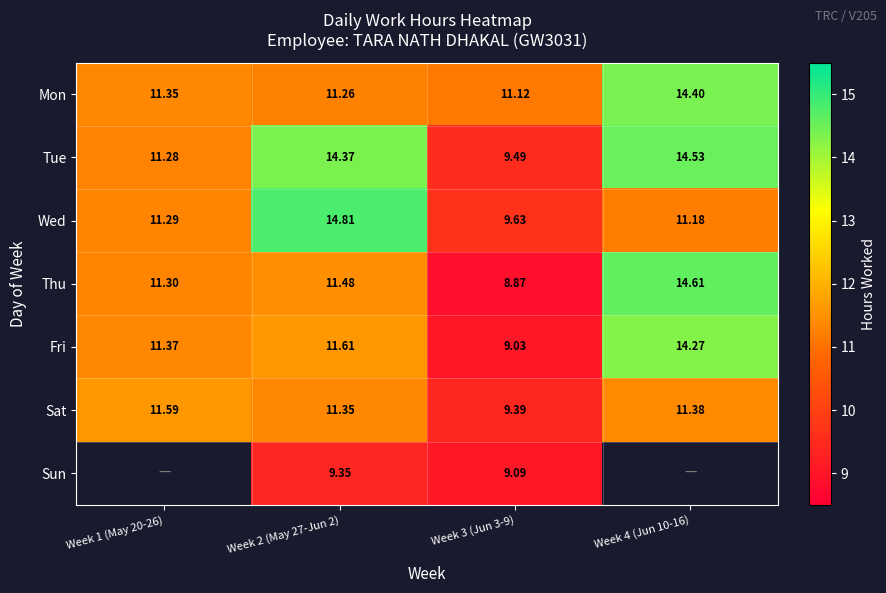

Is it true that Wed equals 11.3 at Week 1 (May 20-26)?

True